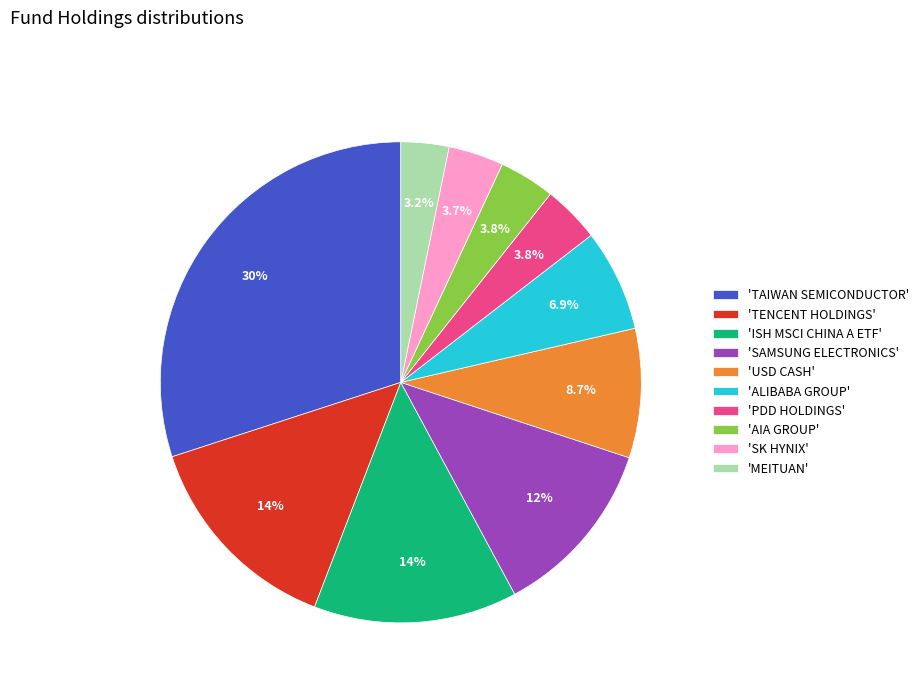

What percentage is NOT represented by 'AIA GROUP'?

96.2%